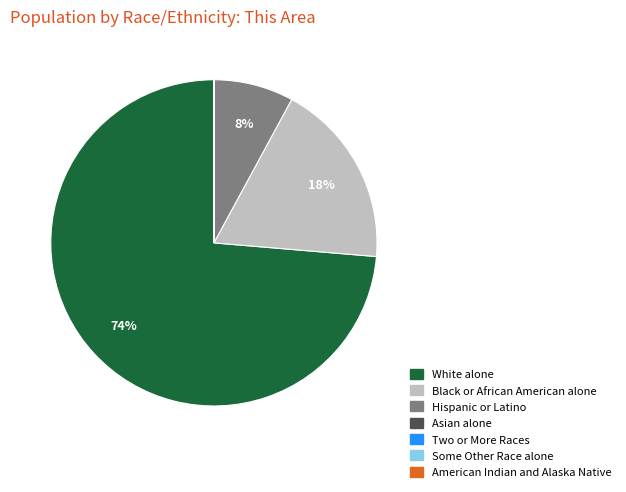

The White alone slice represents 74% of the pie. True or false?

True